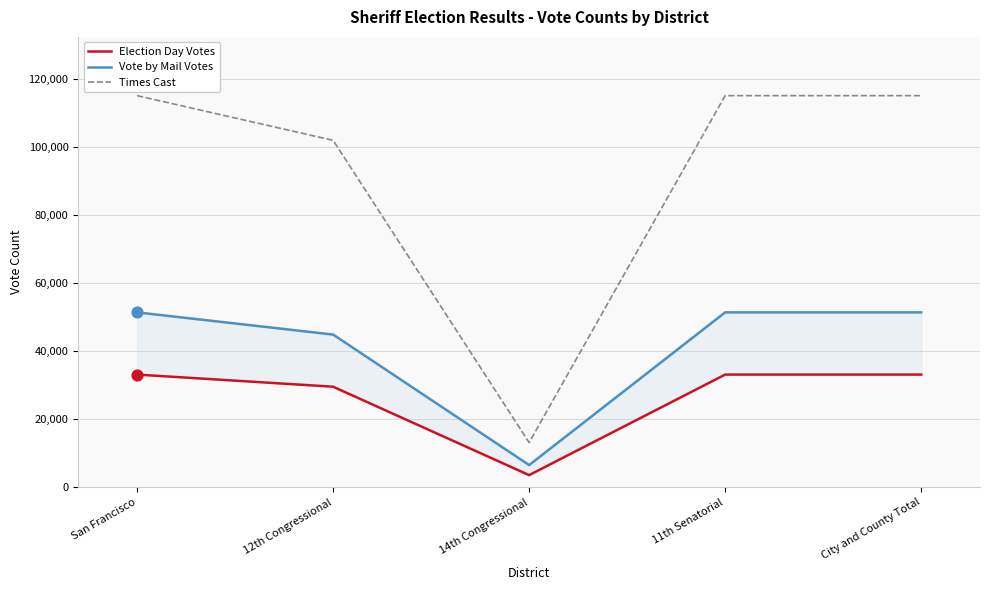

What are all the series names shown in the legend?

Election Day Votes, Vote by Mail Votes, Times Cast